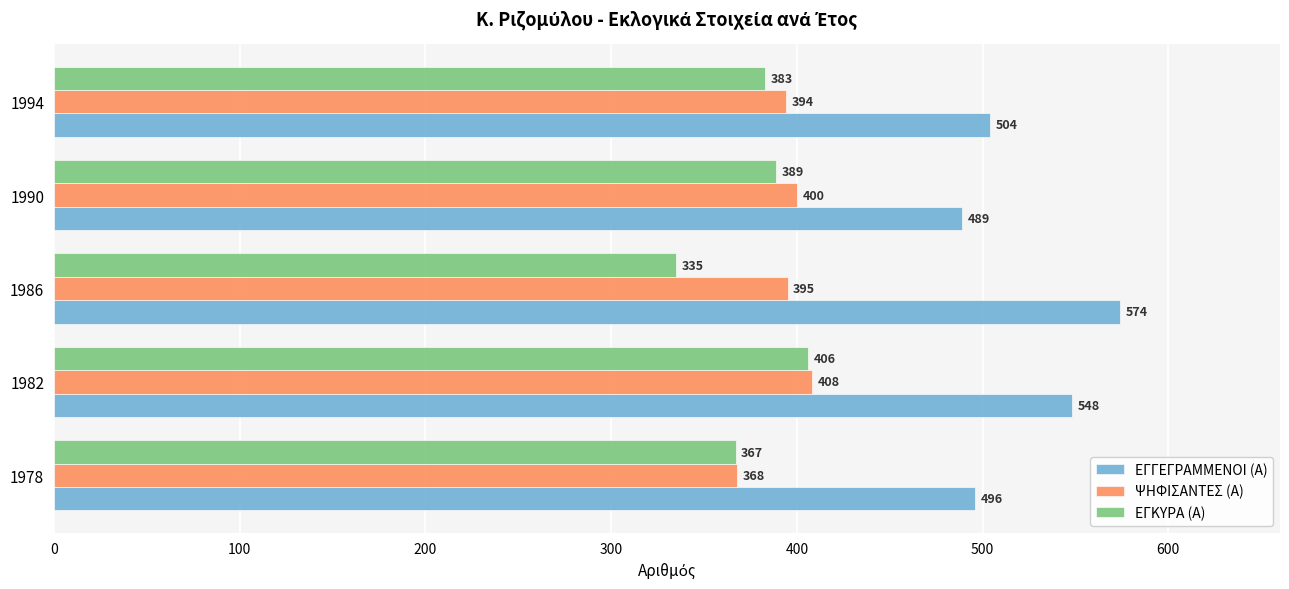

Which category has the lowest value across all series?

1986